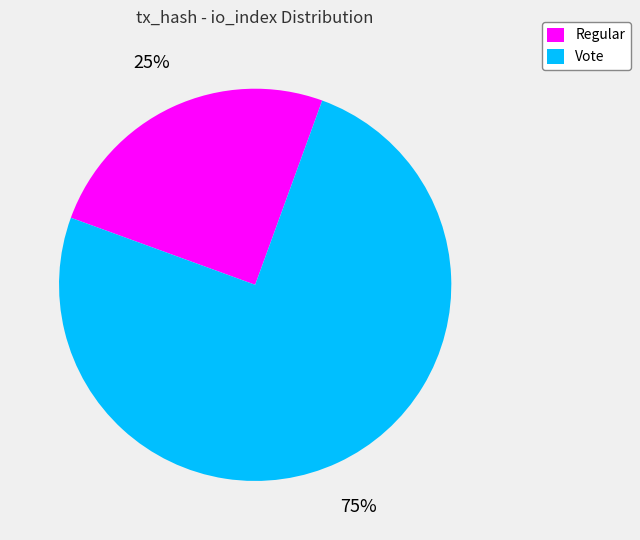

To the nearest percent, what portion does Regular represent?

25%